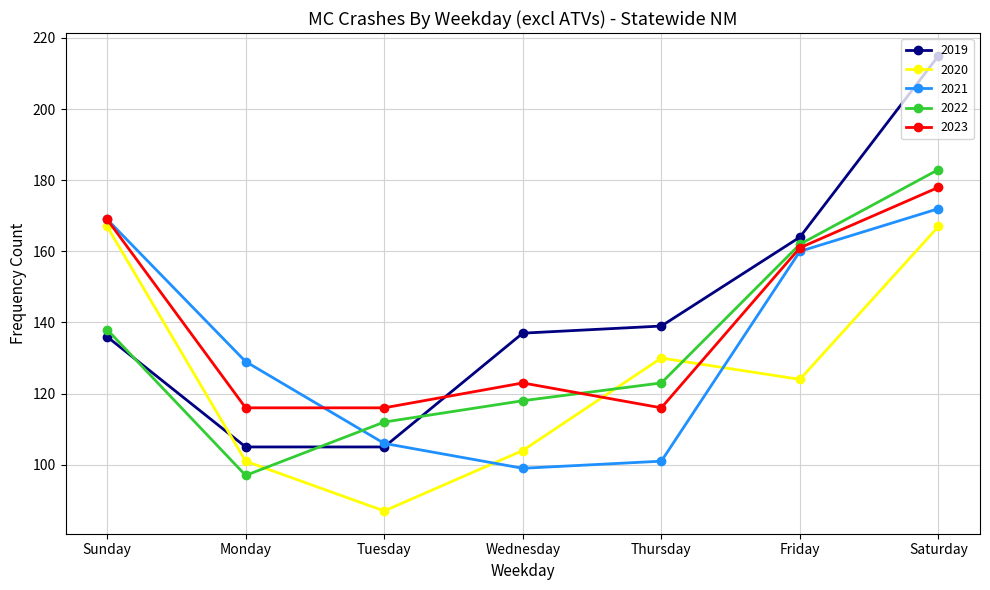

In 2022, how many points are lower than both neighbors (excluding endpoints)?

1